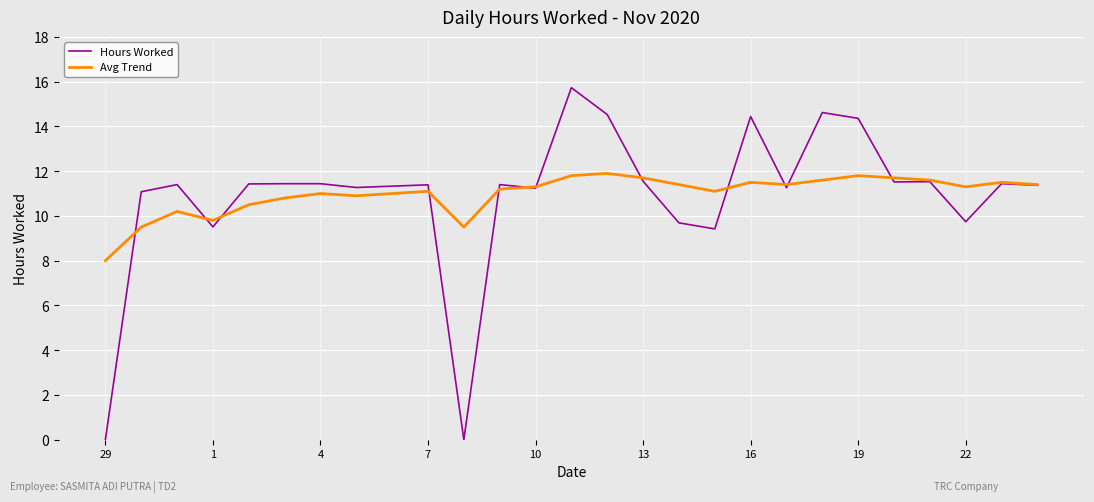

What is the highest value of the Avg Trend series?

11.9